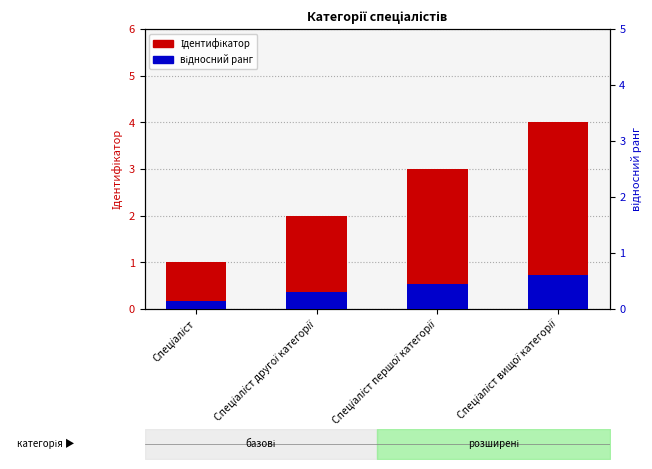

At how many categories does at least one series exceed 3?

1